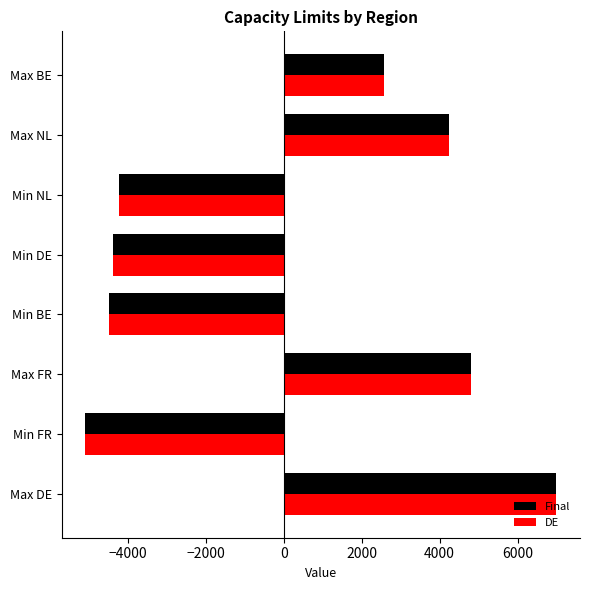

What is the highest value of the DE series?

7000